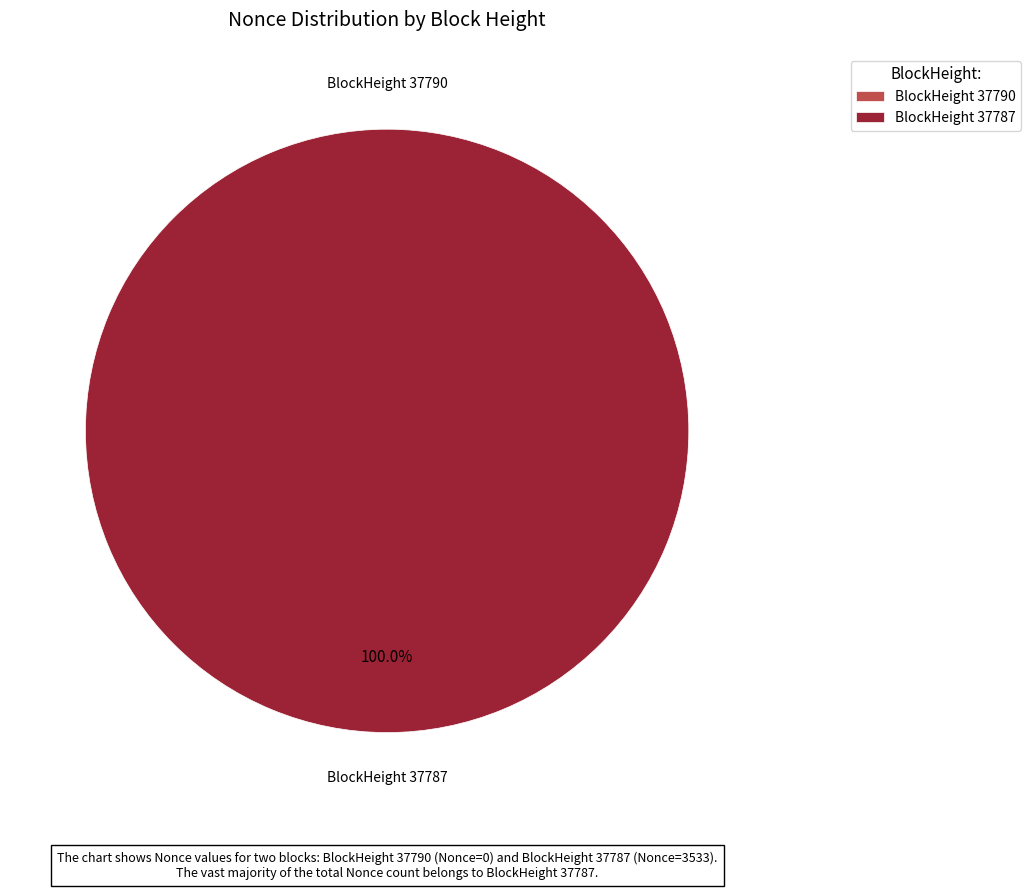

Is there any slice that represents more than half of the pie?

Yes